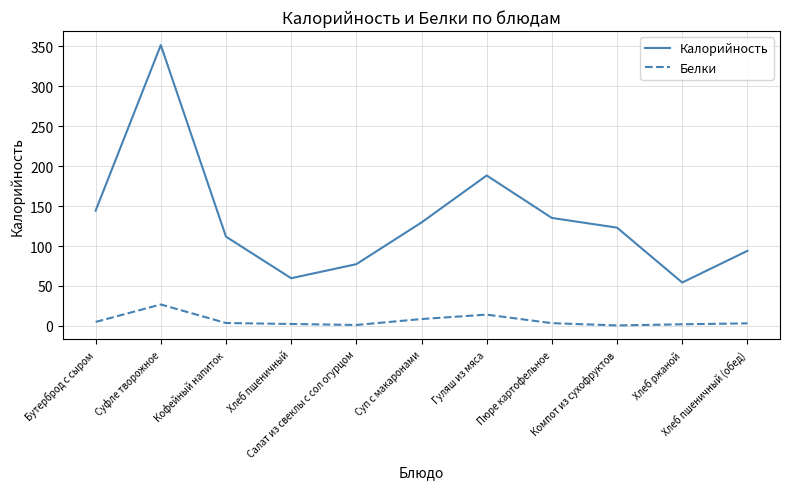

What position from the left is Хлеб пшеничный (обед)?

11